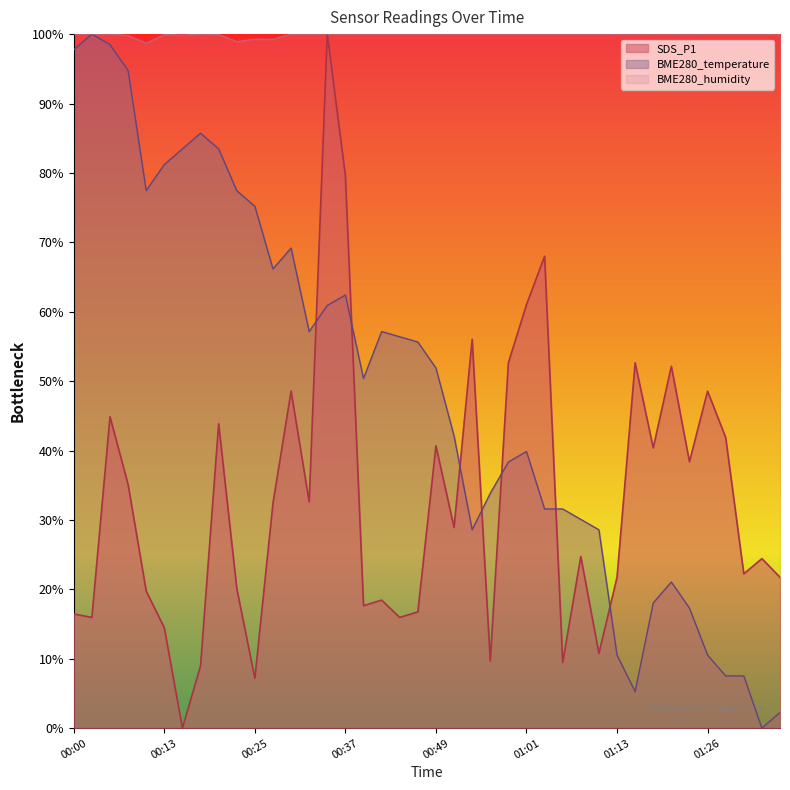

True or false: BME280_humidity has more than 2 points higher than both neighbors.

True